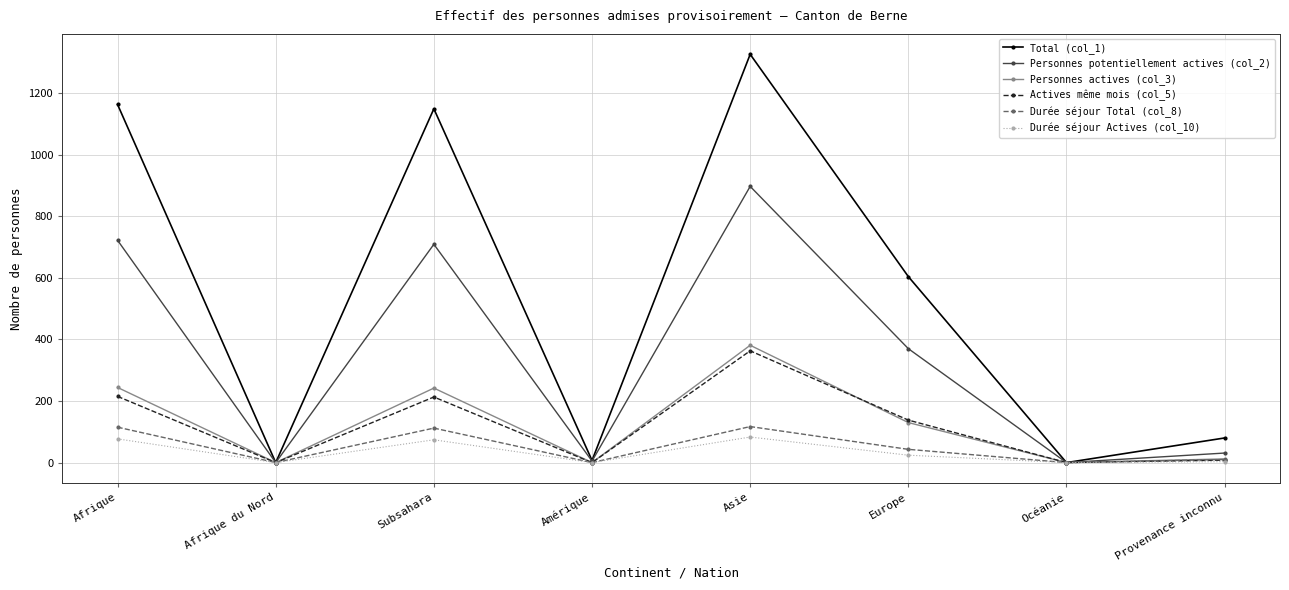

At which category does Total (col_1) reach its first local valley?

Afrique du Nord